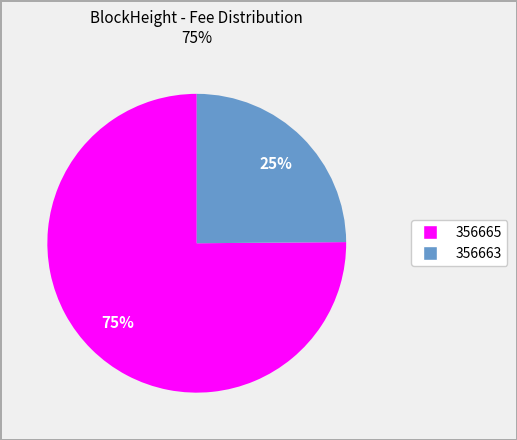

Is the sum of 356663 and 356665 greater than half?

Yes